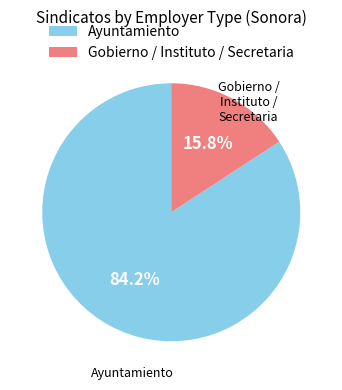

Does Ayuntamiento account for over 50% of the chart?

Yes